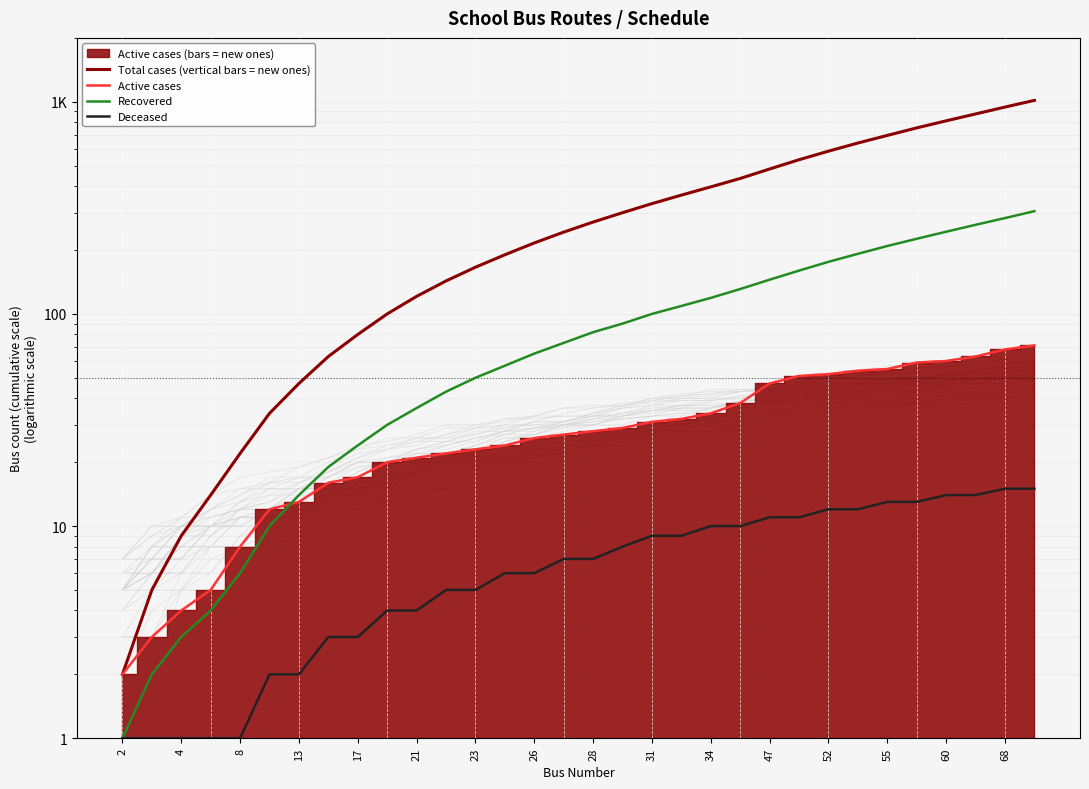

What is the label of the 3rd point from the left?

4